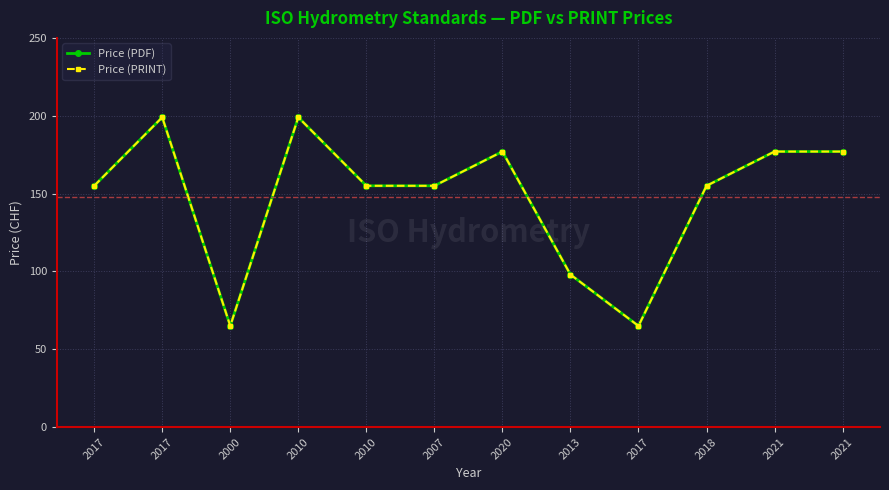

What is the label of the 6th point from the right?

2020